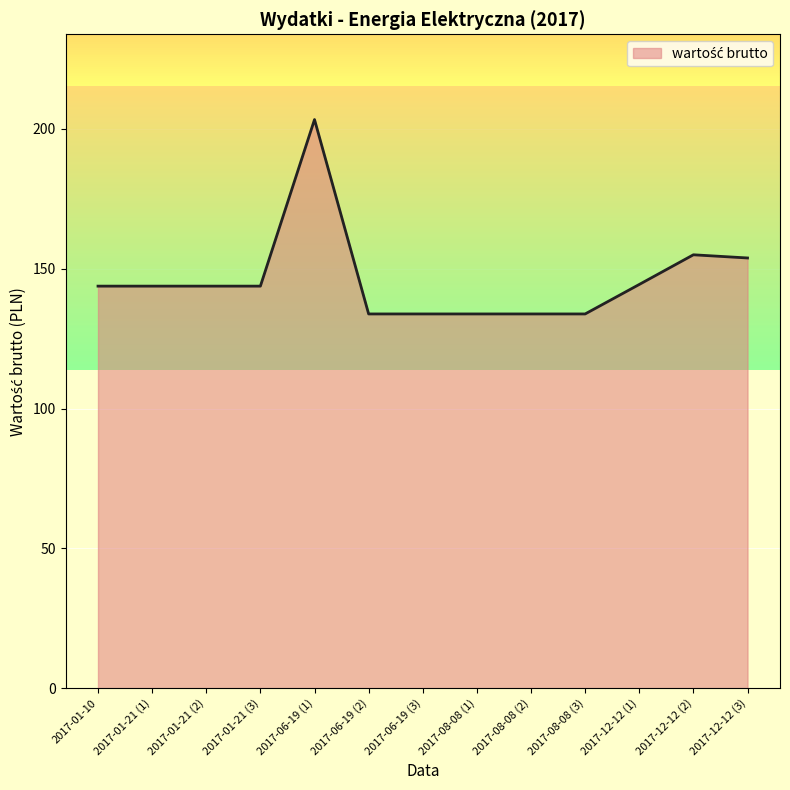

How many lines are shown in the chart?

1